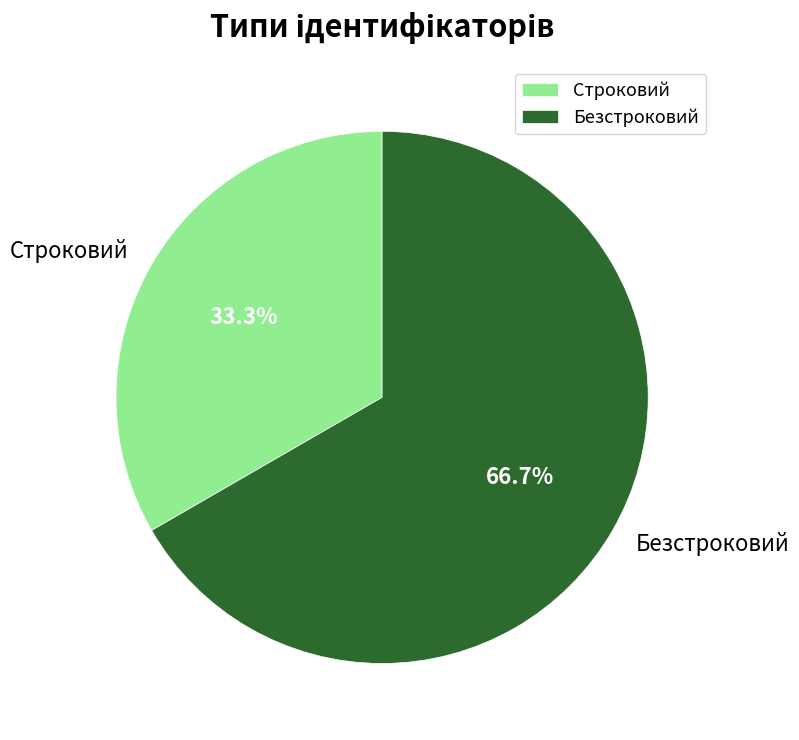

Do Строковий and Безстроковий together represent more than half of the pie?

Yes